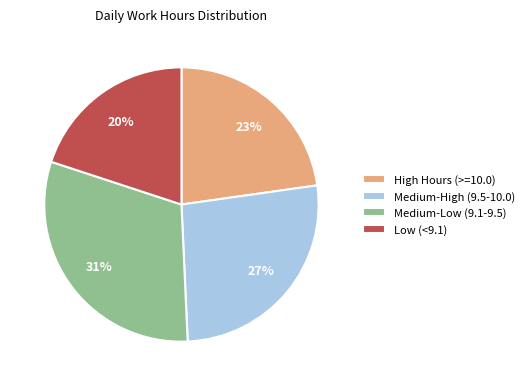

Do Medium-High (9.5-10.0) and Low (<9.1) together represent more than half of the pie?

No